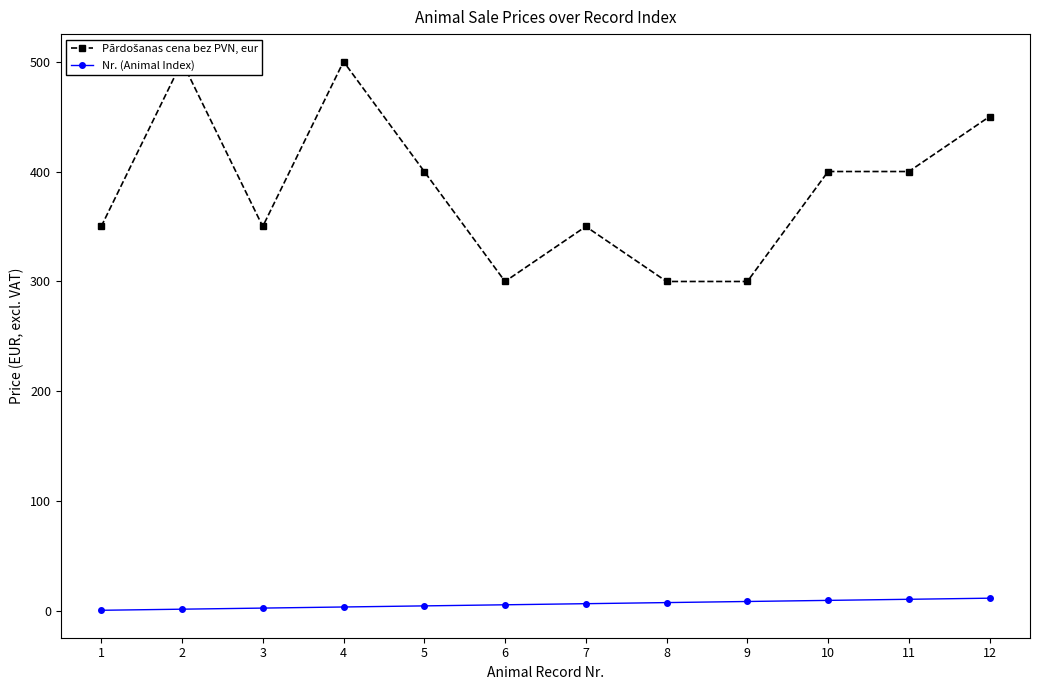

Reading left to right, extract all data points from this chart.

Pārdošanas cena bez PVN, eur: 350	500	350	500	400	300	350	300	300	400	400	450
Nr. (Animal Index): 1	2	3	4	5	6	7	8	9	10	11	12